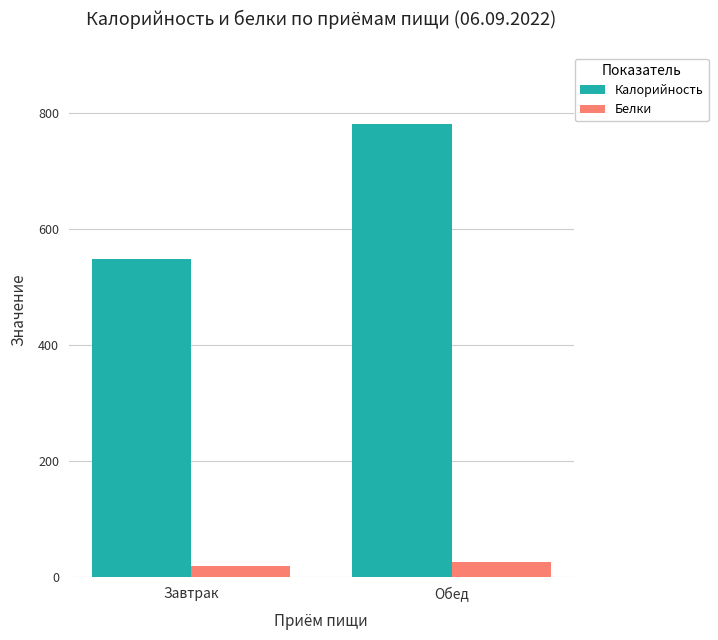

What are all the series names shown in the legend?

Калорийность, Белки